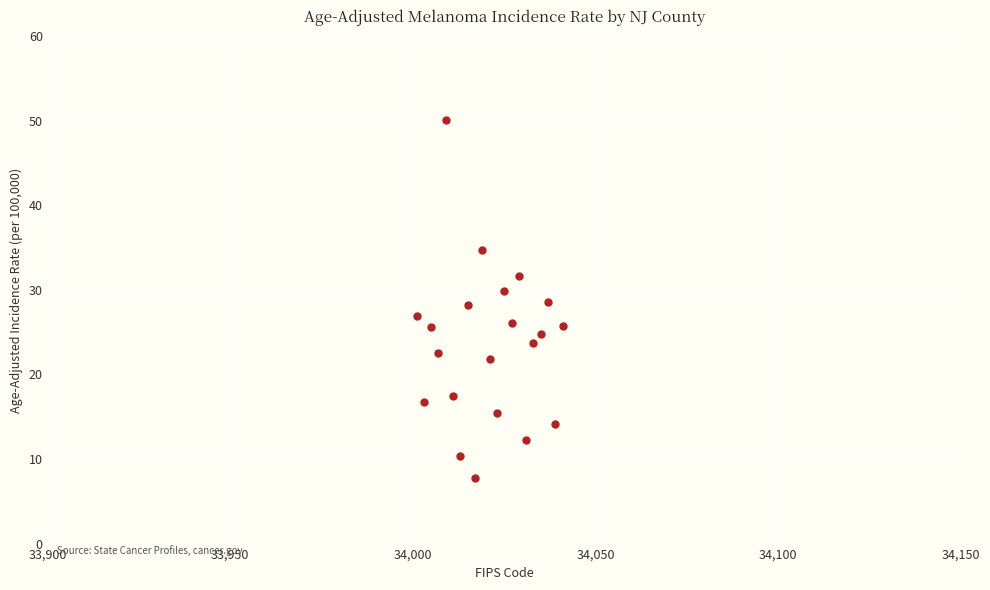

What is the range of Y values (max minus min)?

42.4